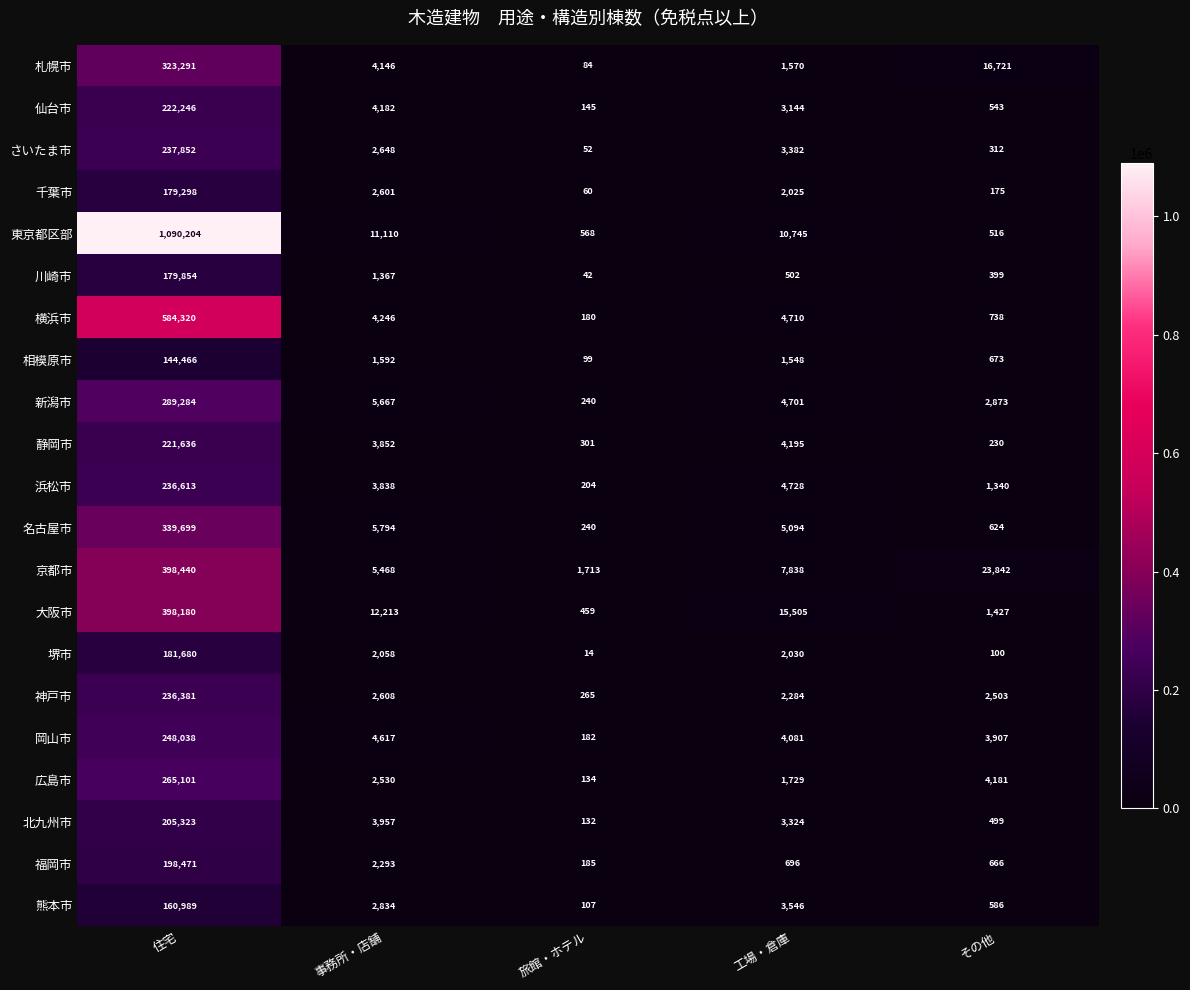

Which series has the widest spread of values?

東京都区部